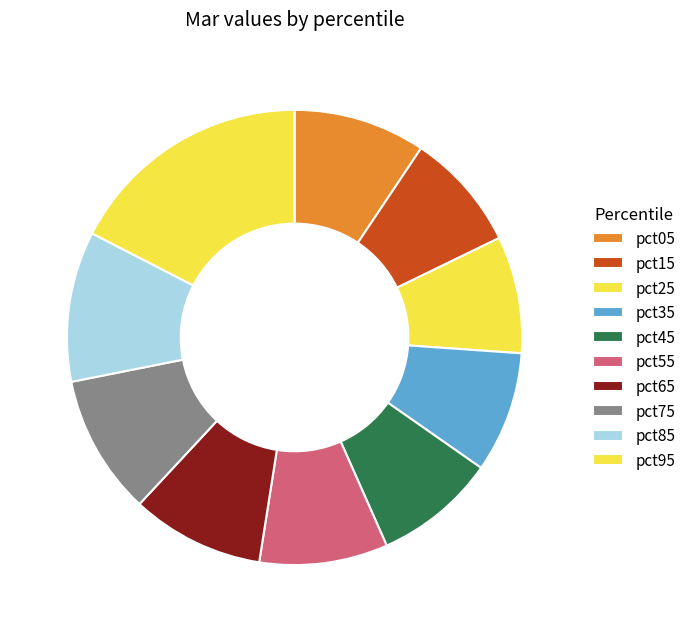

What percentage is the pct35 slice, to the nearest percent?

9%